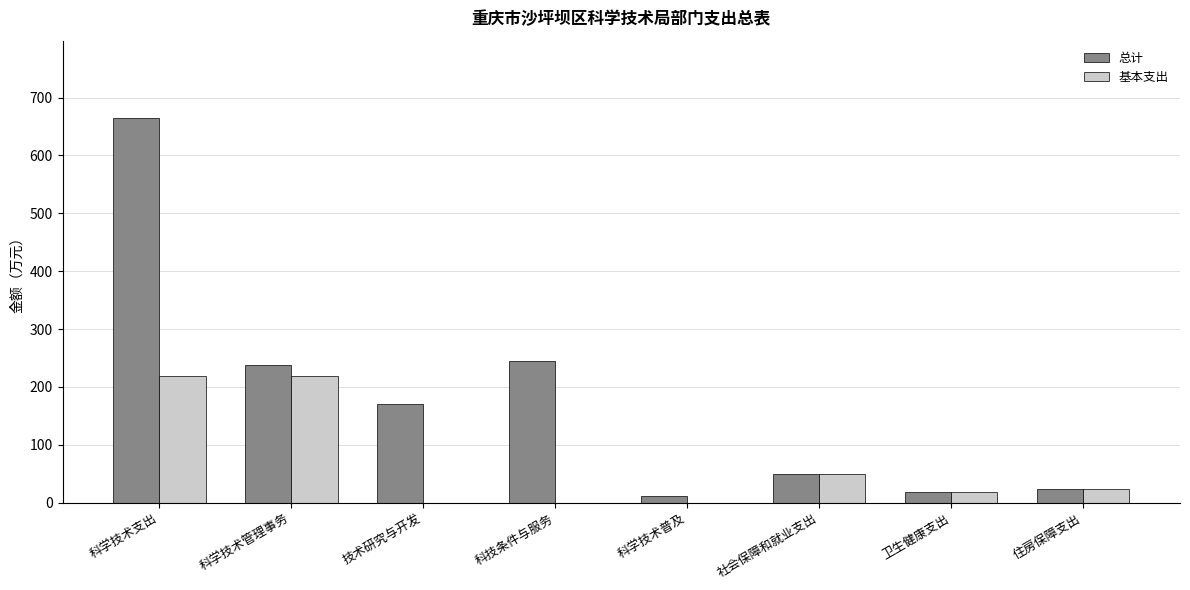

Which series changed the most between 科学技术管理事务 and 社会保障和就业支出?

总计